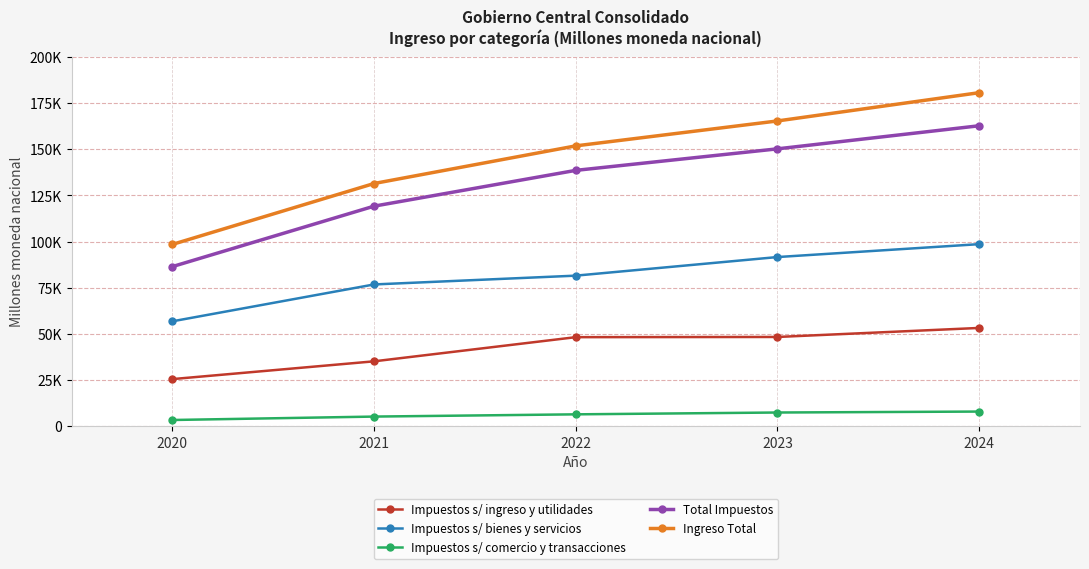

What is the value of the Impuestos s/ ingreso y utilidades point at the 1st from the left?

25574.4